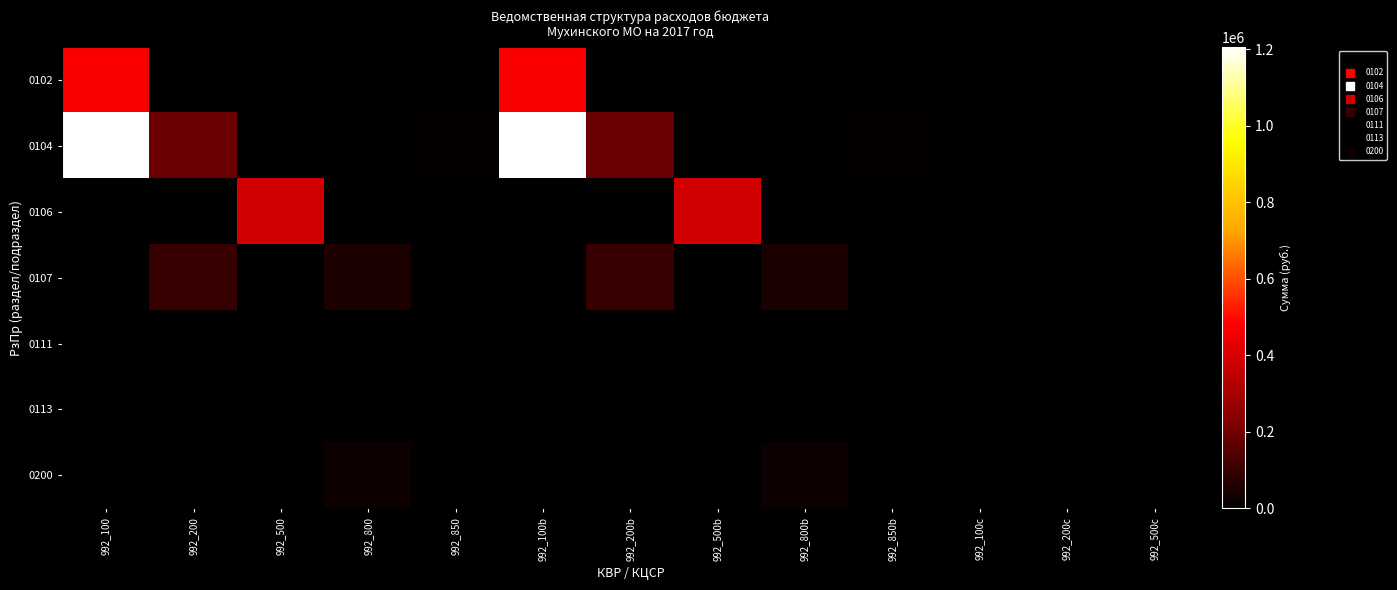

Count the number of data series in this chart.

7